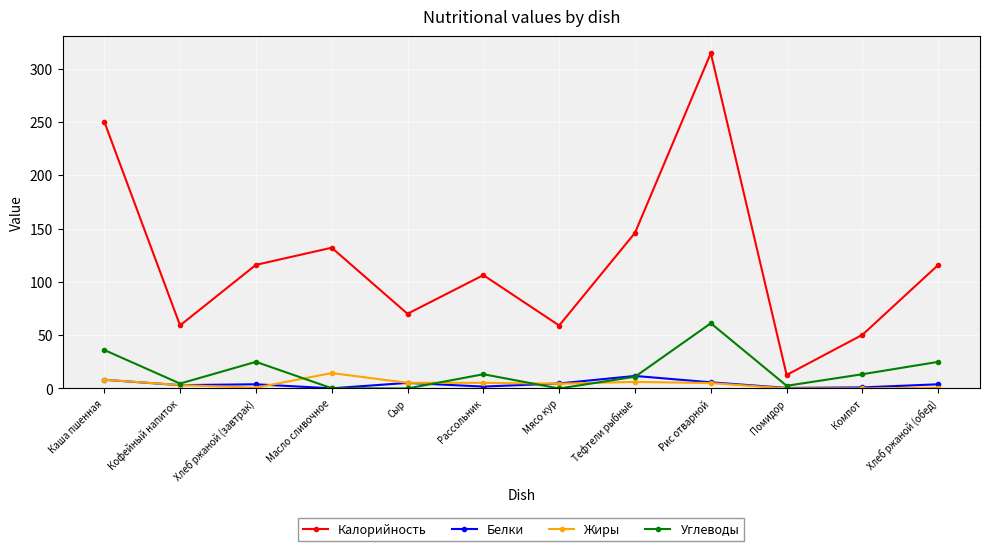

How many data points in Жиры are above 5?

6